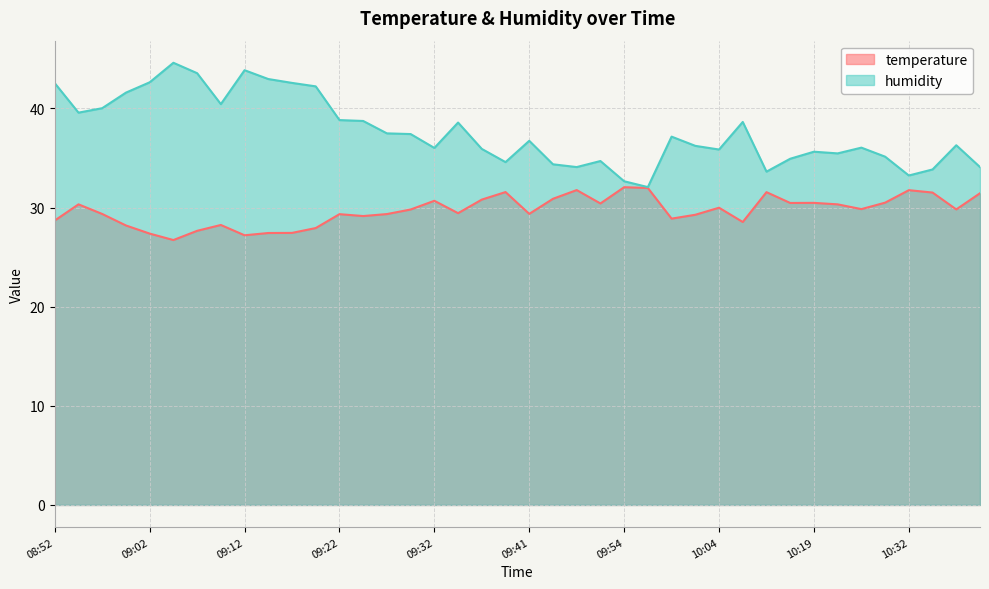

What are all the series names shown in the legend?

temperature, humidity